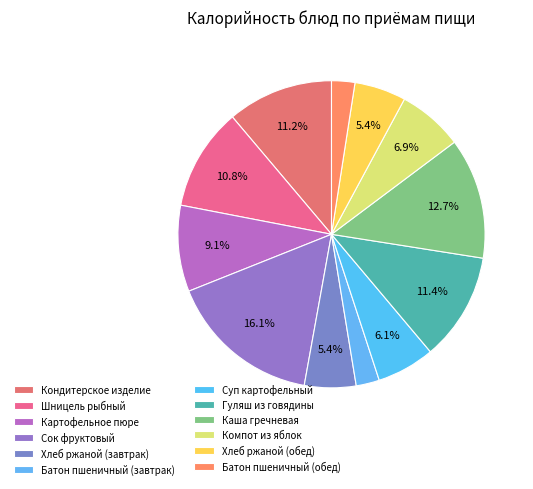

How many segments does this pie chart have?

12